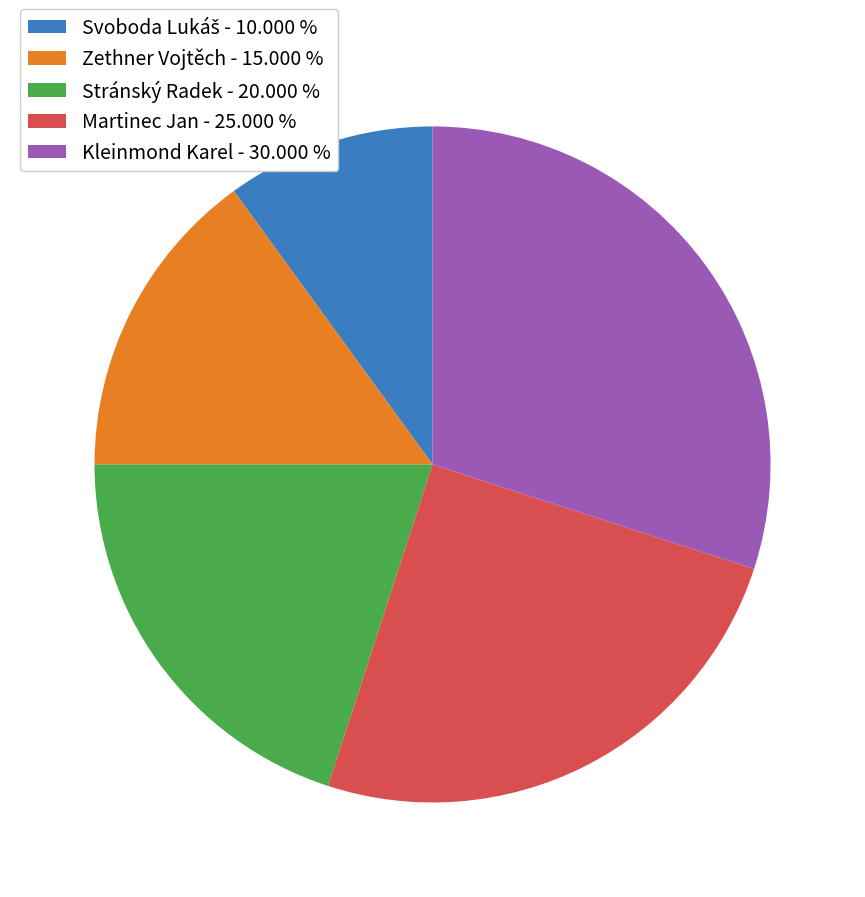

Do Kleinmond Karel - 30.000 % and Martinec Jan - 25.000 % together represent more than half of the pie?

Yes